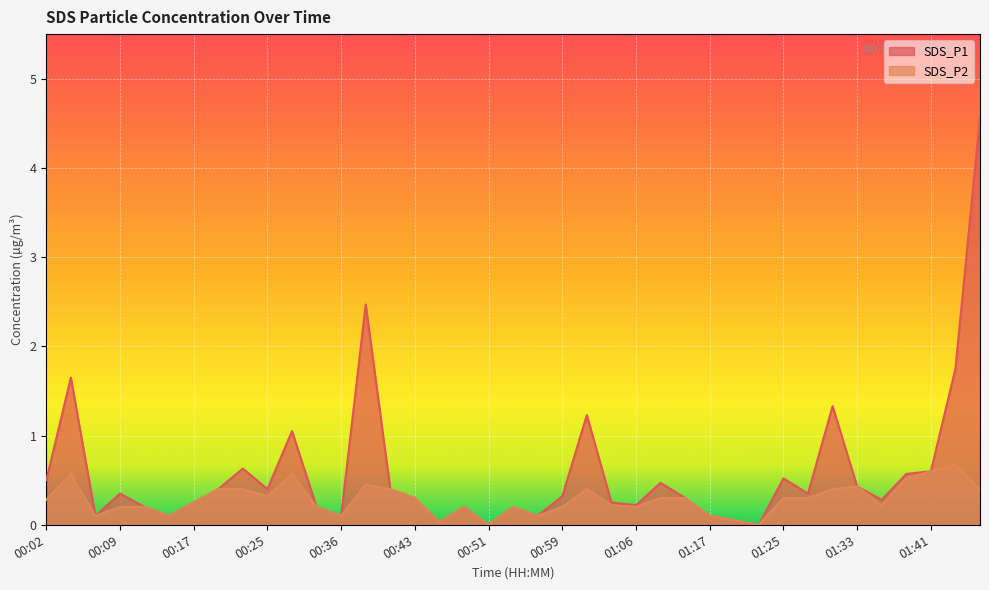

How many interior local peaks does the SDS_P2 series have?

8